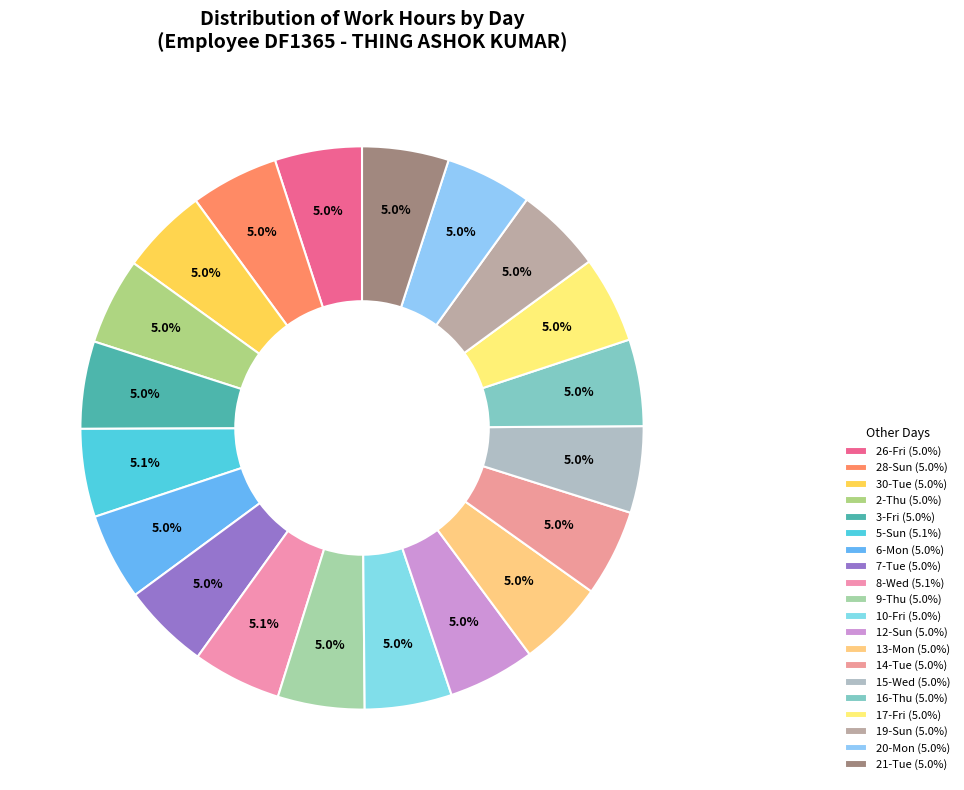

What is the largest slice in the pie chart?

8-Wed